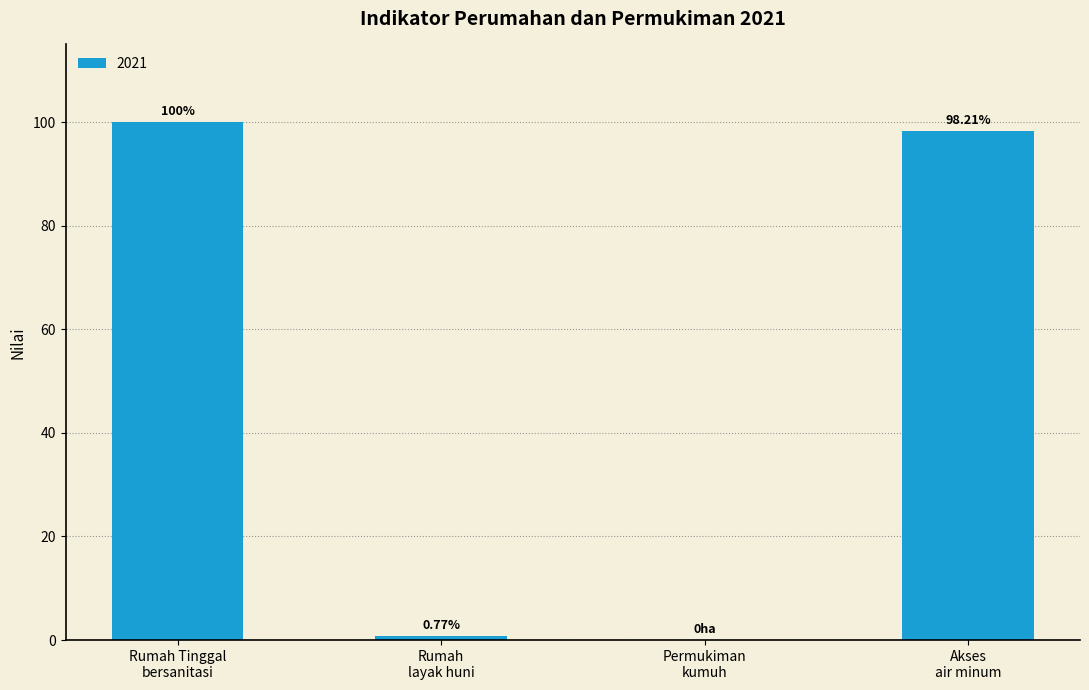

What is the sum of all values?

199.0